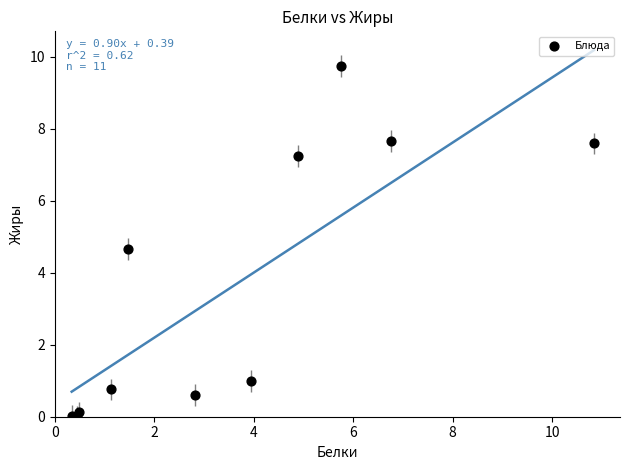

What Y value in the scatter plot is closest to 4?

4.7